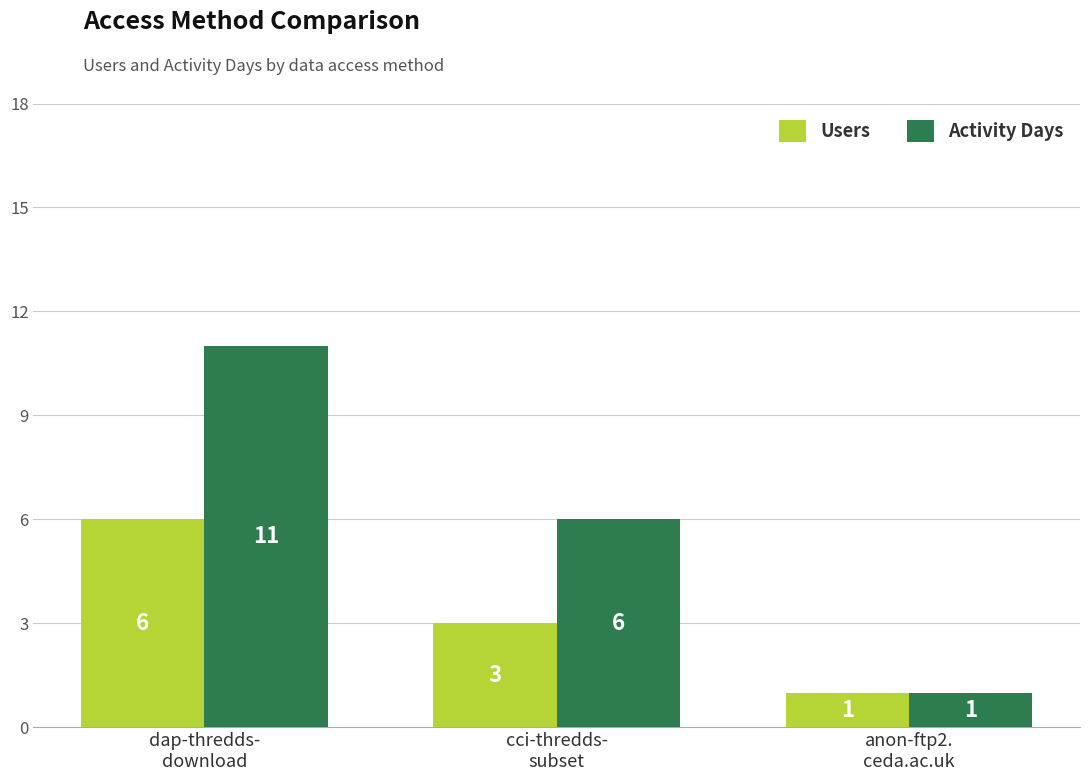

Reading left to right, extract all data points from this chart.

Users: 6	3	1
Activity Days: 11	6	1